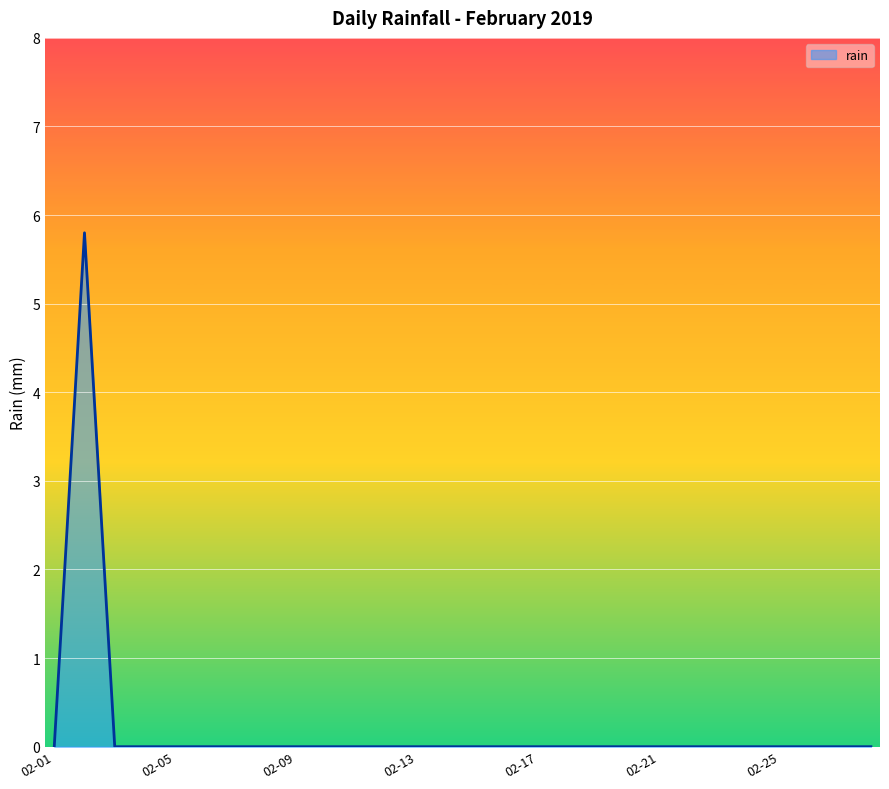

What is the greatest value displayed?

5.8